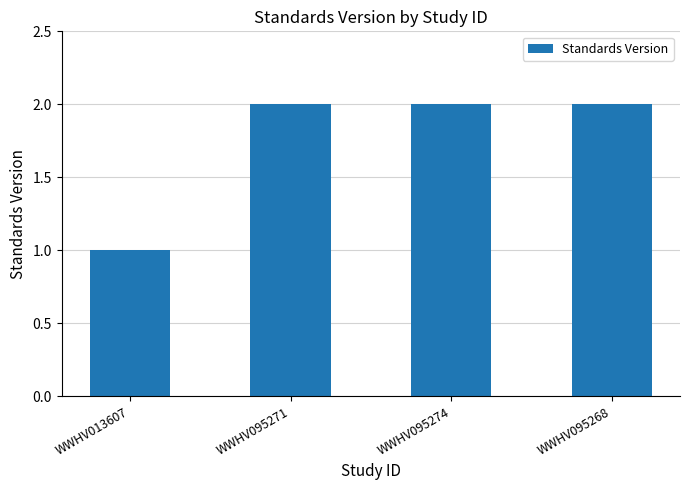

What is the smallest value displayed?

1